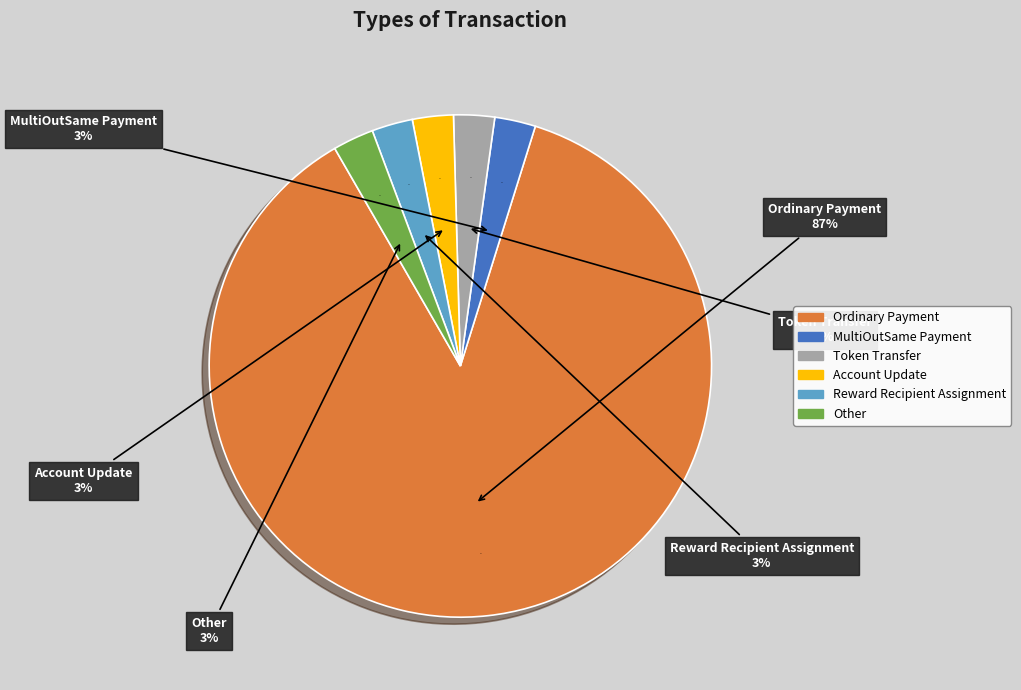

How much of the chart is everything except Ordinary Payment (Other)?

97.4%